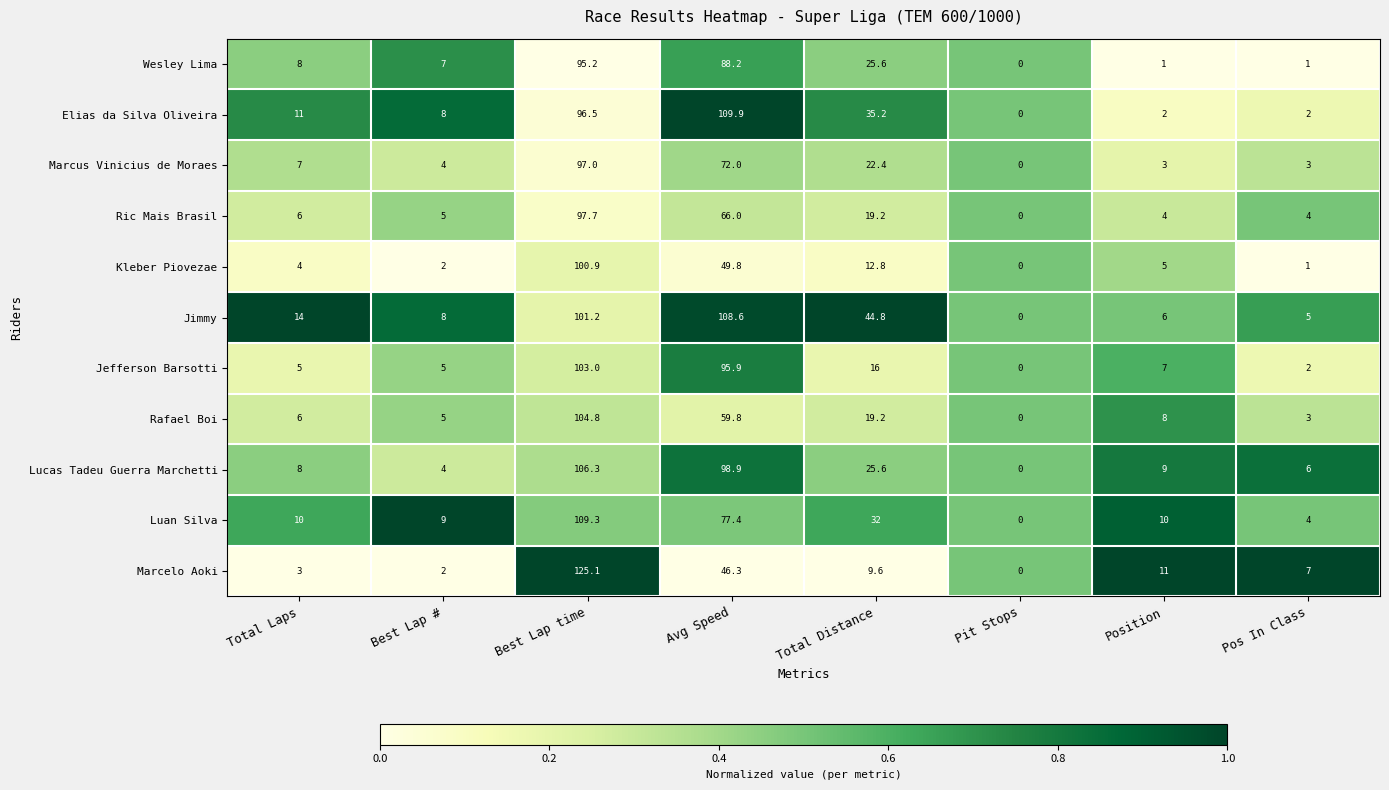

At which label does Luan Silva reach its peak?

Best Lap time